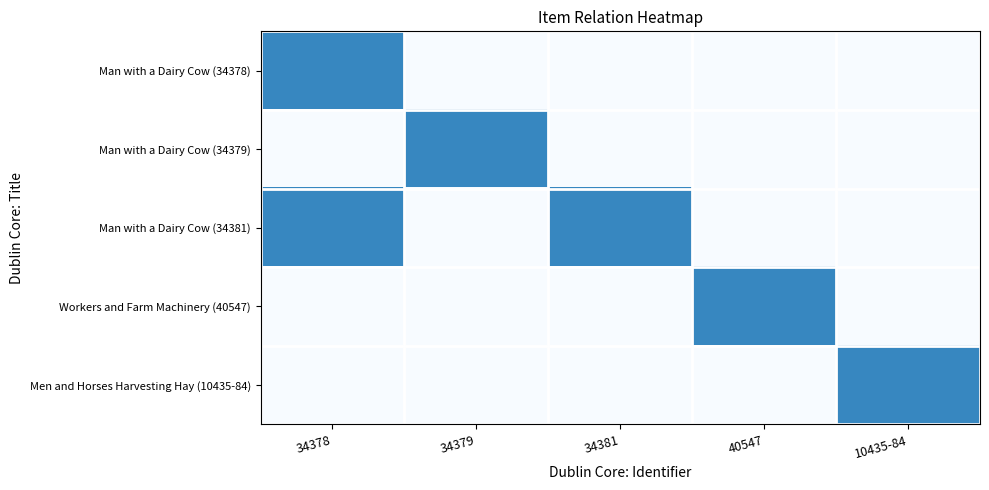

What is the difference between the highest and lowest values at 10435-84?

1